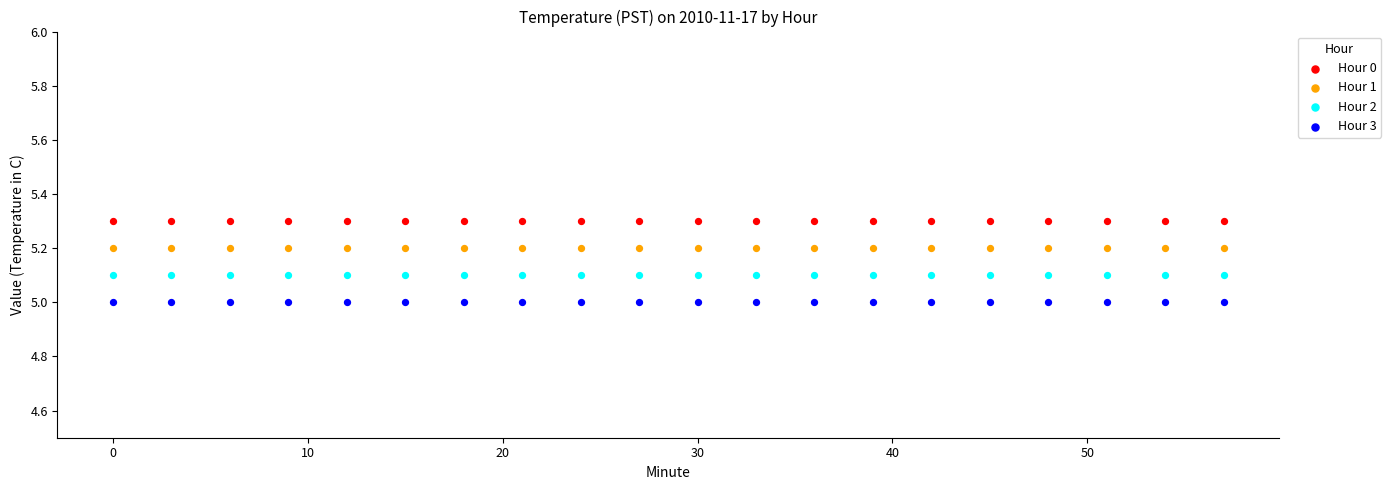

What are all the series names shown in the legend?

Hour 0, Hour 1, Hour 2, Hour 3